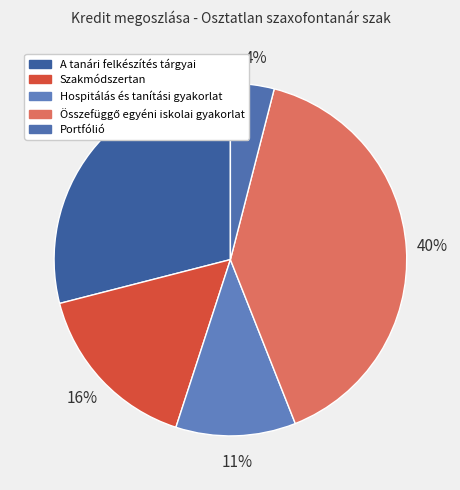

Combined, do Hospitálás és tanítási gyakorlat and Szakmódszertan account for over 50%?

No